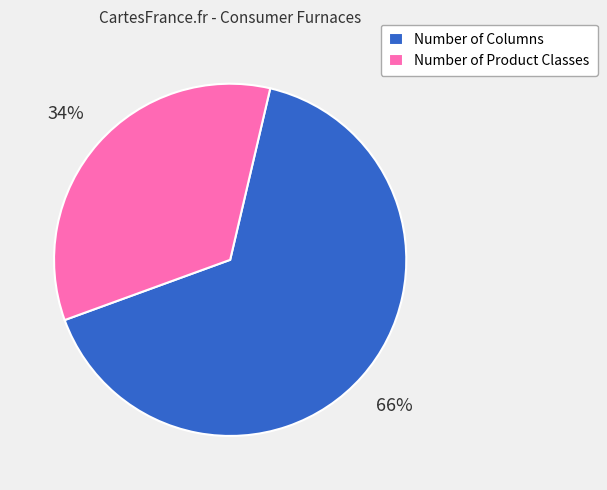

Rank the categories by value from highest to lowest.

Number of Columns, Number of Product Classes